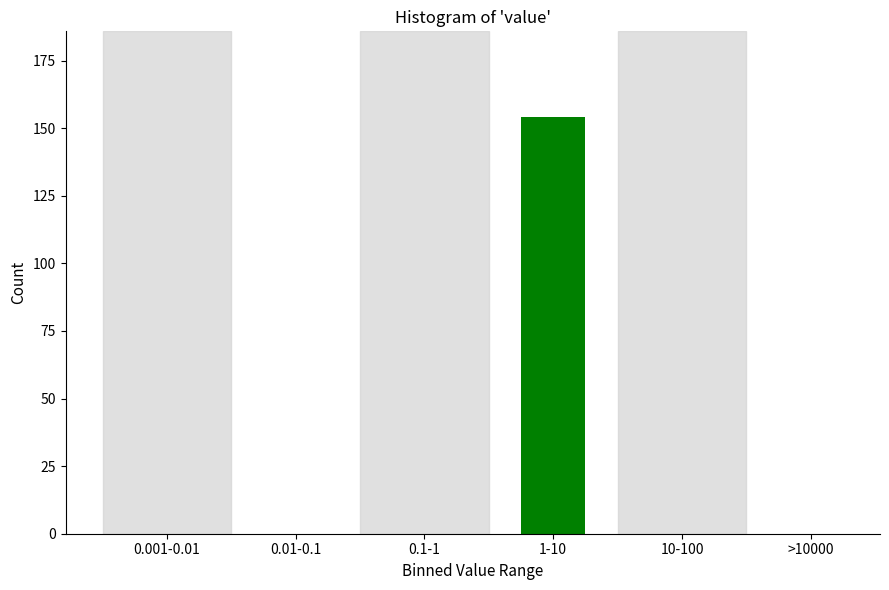

Reading left to right, what are all the values shown in this chart?

0.001-0.01=0	0.01-0.1=0	0.1-1=0	1-10=154	10-100=0	>10000=0